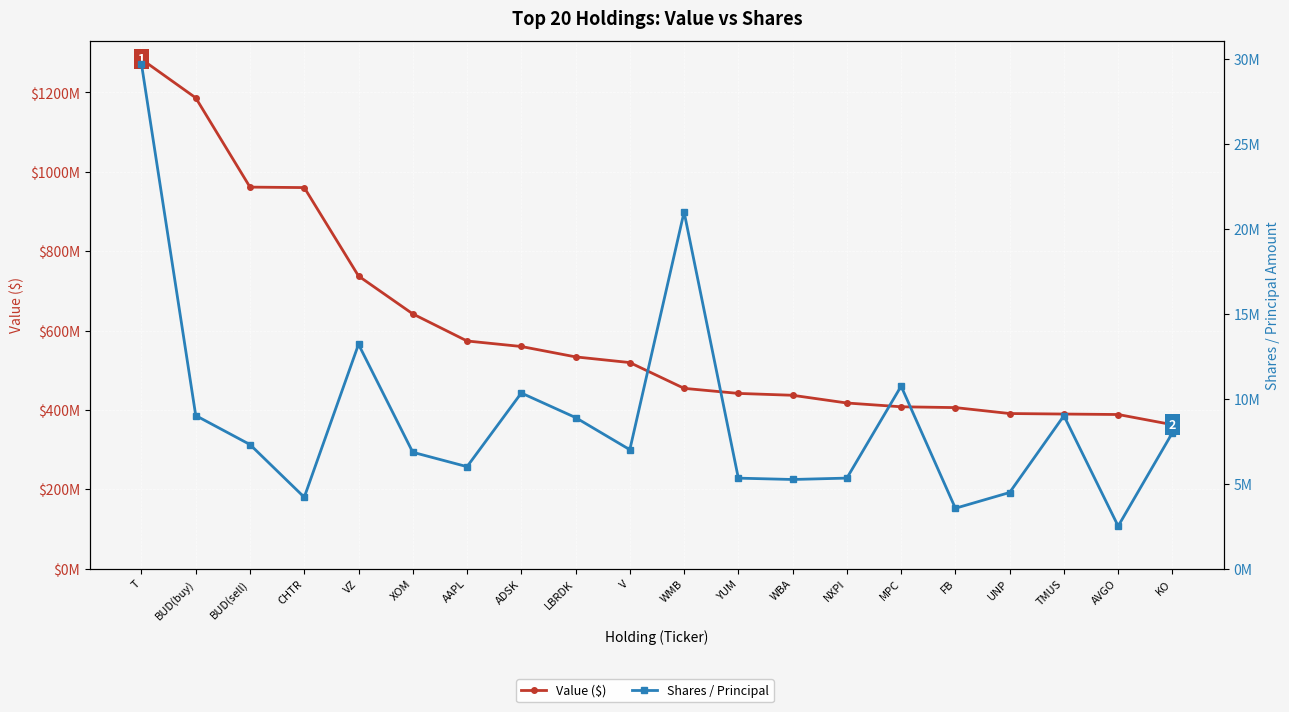

List the labels in order of Value ($) value, largest first.

T, BUD(buy), BUD(sell), CHTR, VZ, XOM, AAPL, ADSK, LBRDK, V, WMB, YUM, WBA, NXPI, MPC, FB, UNP, TMUS, AVGO, KO